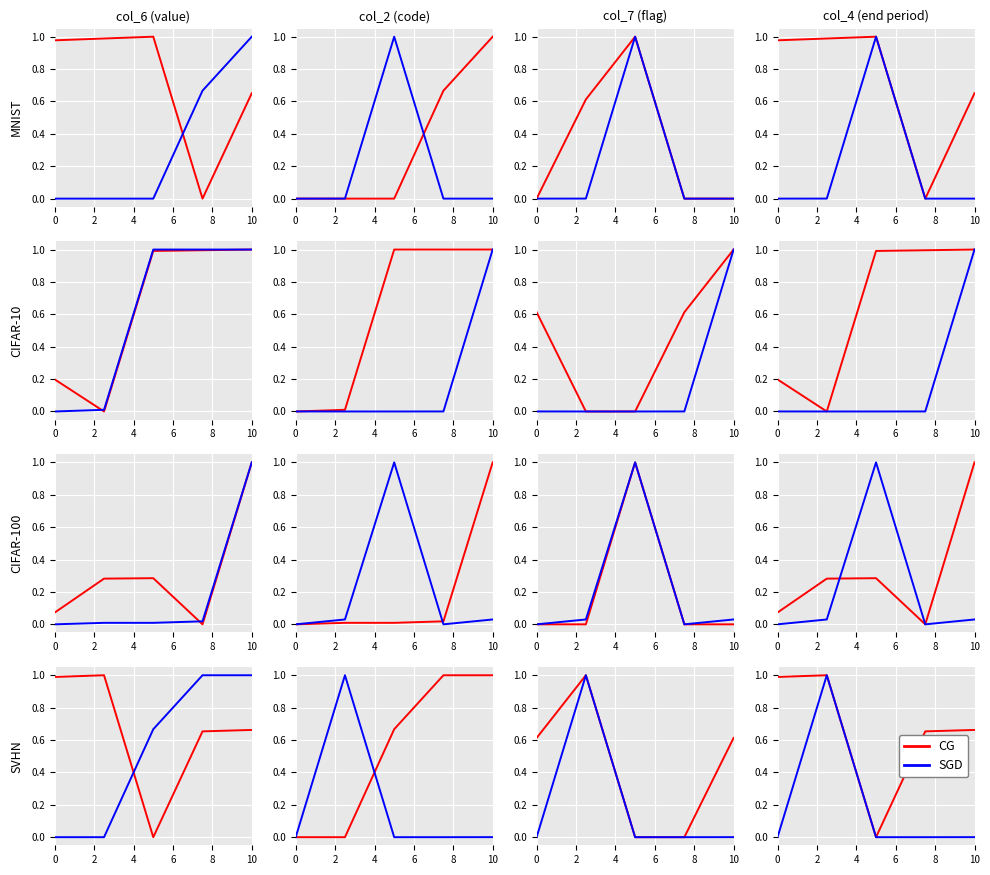

What is the sum of all CG values?

3.3